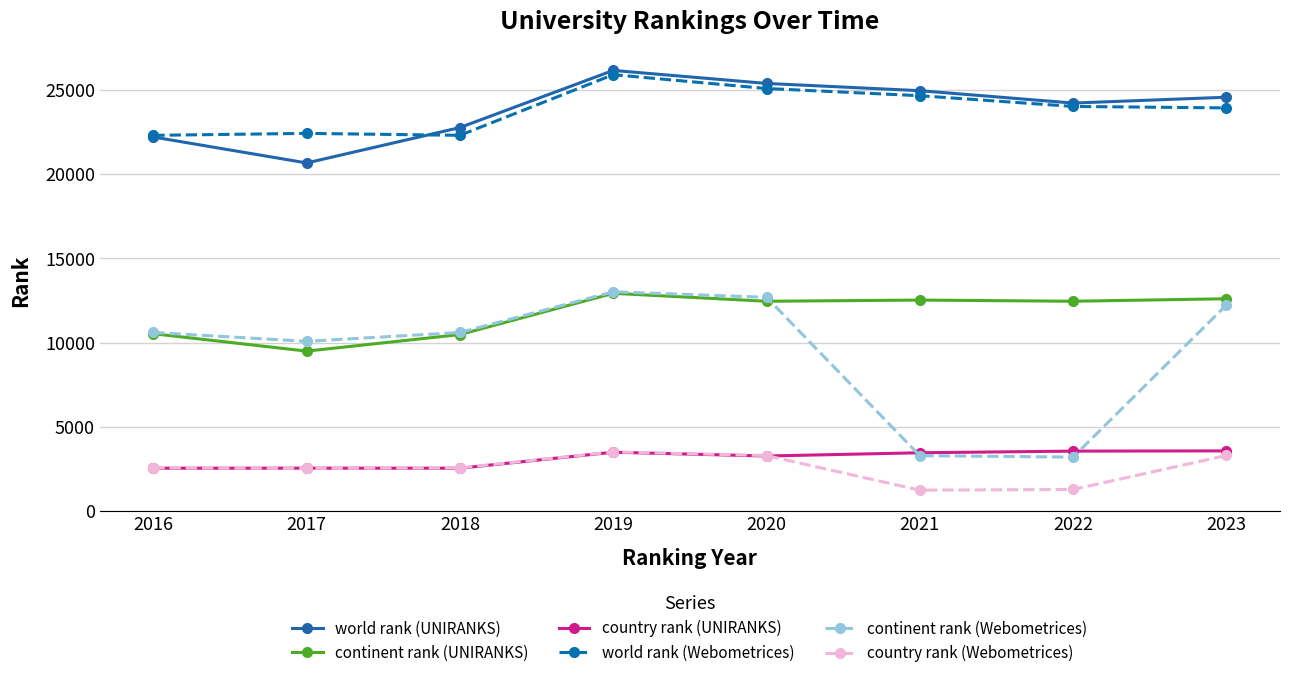

True or false: continent rank (Webometrices) and world rank (Webometrices) cross at least once.

False